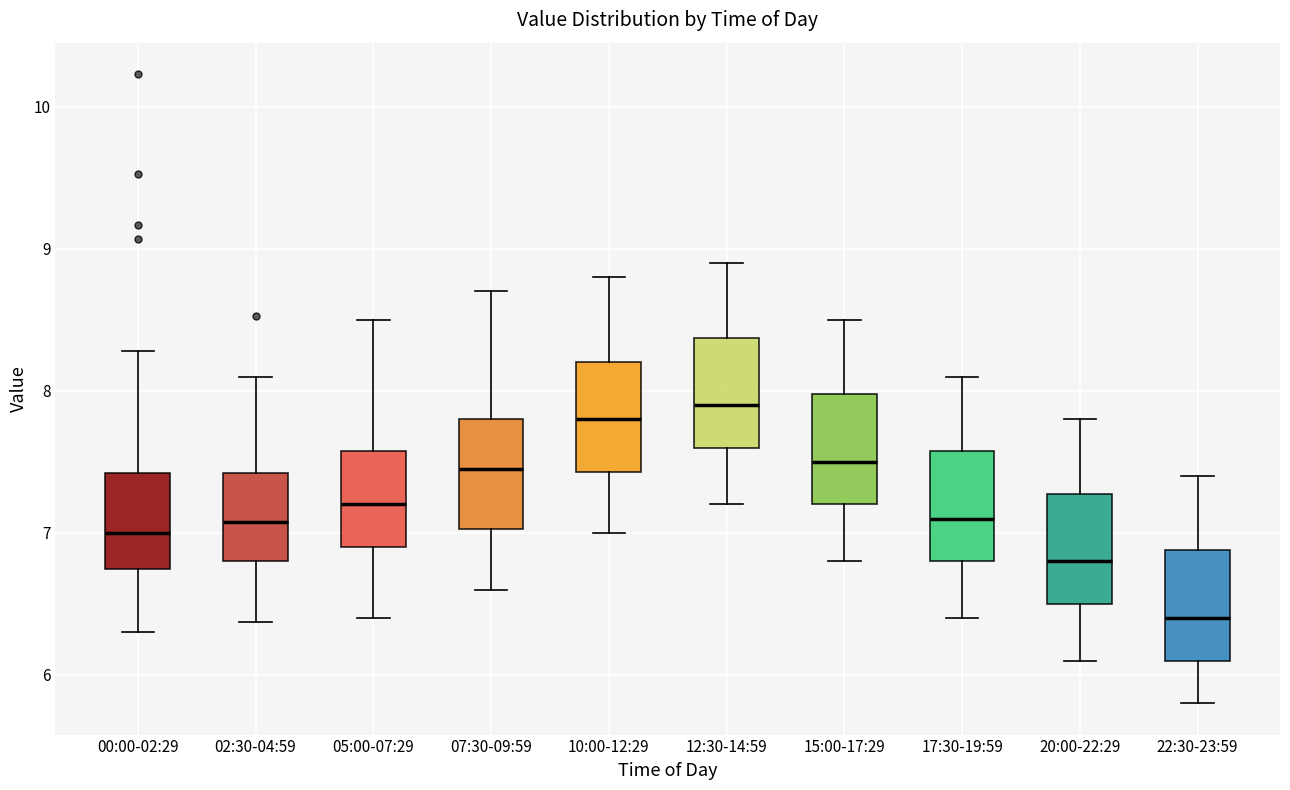

Reading left to right, transcribe this box plot: for each box, give where its median line is, the range the box spans, and where its two whiskers end, as read against the y-axis. The values are not printed on the chart, so give them approximately, as read against the axis.

00:00-02:29: median 7.0, box 6.7 to 7.4, whiskers 6.3 to 8.3
02:30-04:59: median 7.1, box 6.8 to 7.4, whiskers 6.4 to 8.1
05:00-07:29: median 7.2, box 6.9 to 7.6, whiskers 6.4 to 8.5
07:30-09:59: median 7.5, box 7.0 to 7.8, whiskers 6.6 to 8.7
10:00-12:29: median 7.8, box 7.4 to 8.2, whiskers 7.0 to 8.8
12:30-14:59: median 7.9, box 7.6 to 8.4, whiskers 7.2 to 8.9
15:00-17:29: median 7.5, box 7.2 to 8.0, whiskers 6.8 to 8.5
17:30-19:59: median 7.1, box 6.8 to 7.6, whiskers 6.4 to 8.1
20:00-22:29: median 6.8, box 6.5 to 7.3, whiskers 6.1 to 7.8
22:30-23:59: median 6.4, box 6.1 to 6.9, whiskers 5.8 to 7.4